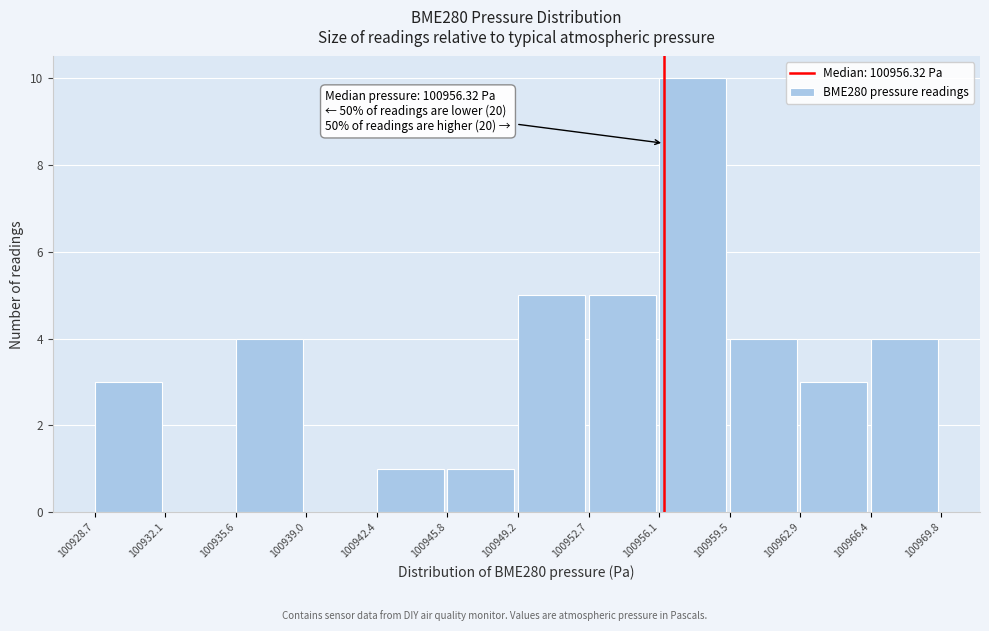

Over which range of the x-axis is the bar tallest?

100956.1 to 100959.5